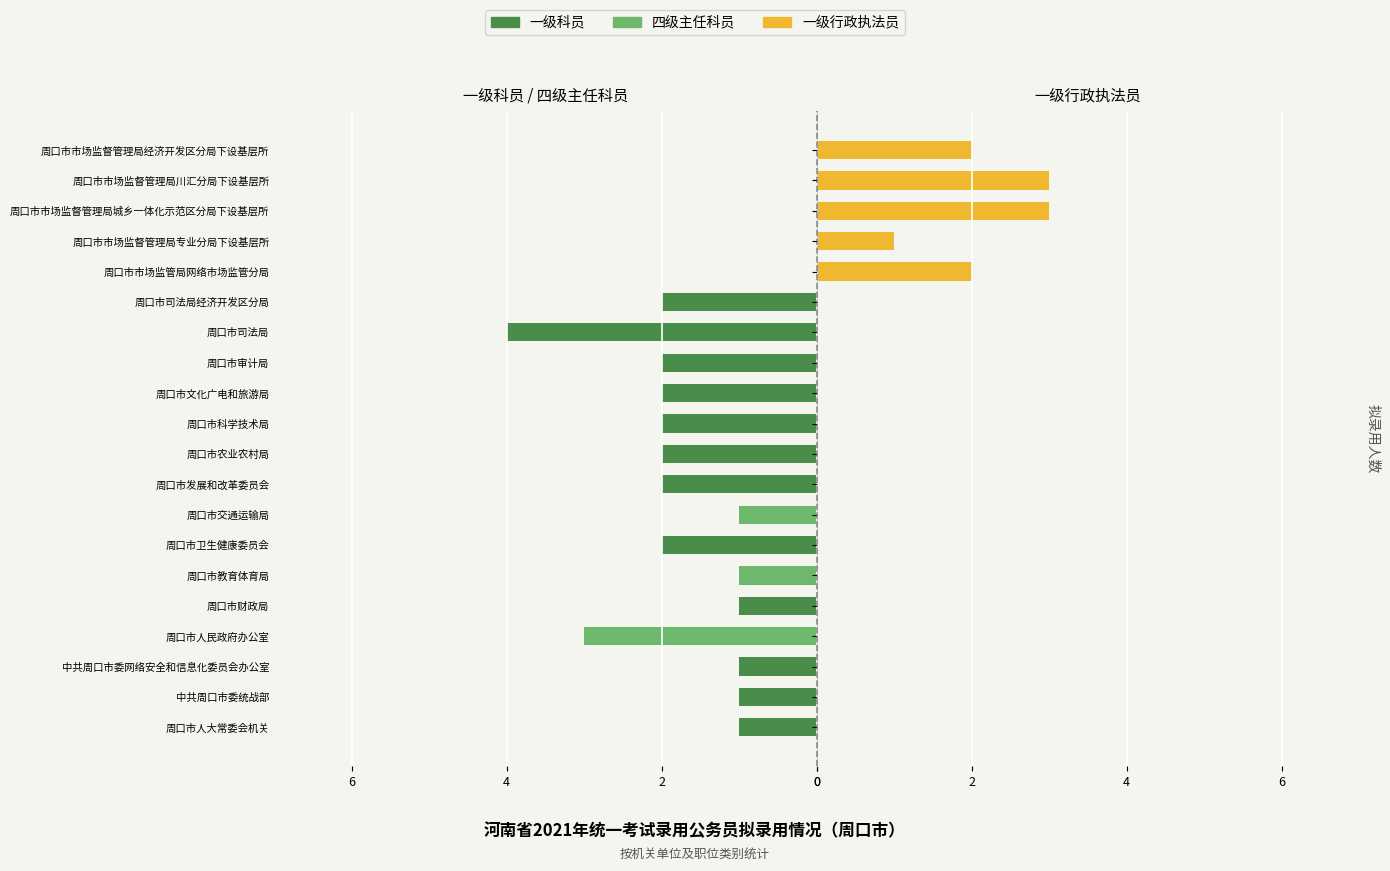

The value of 一级行政执法员 at 12 is 0. True or false?

True